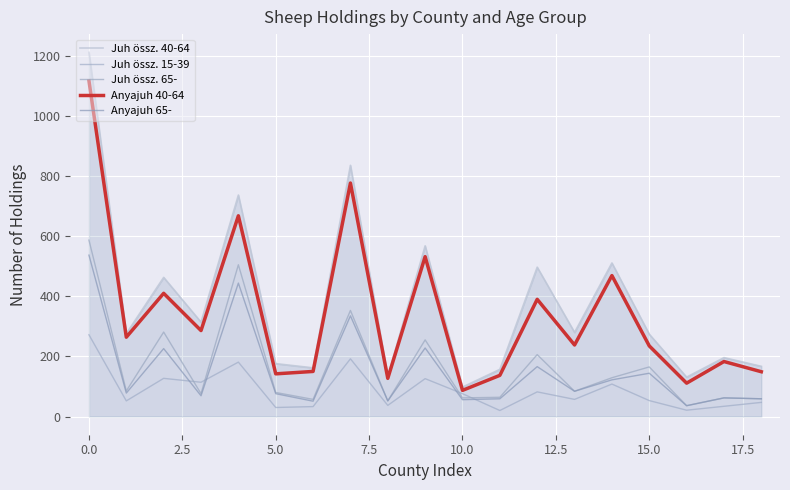

What is the lowest value of the Juh össz. 65- series?

36